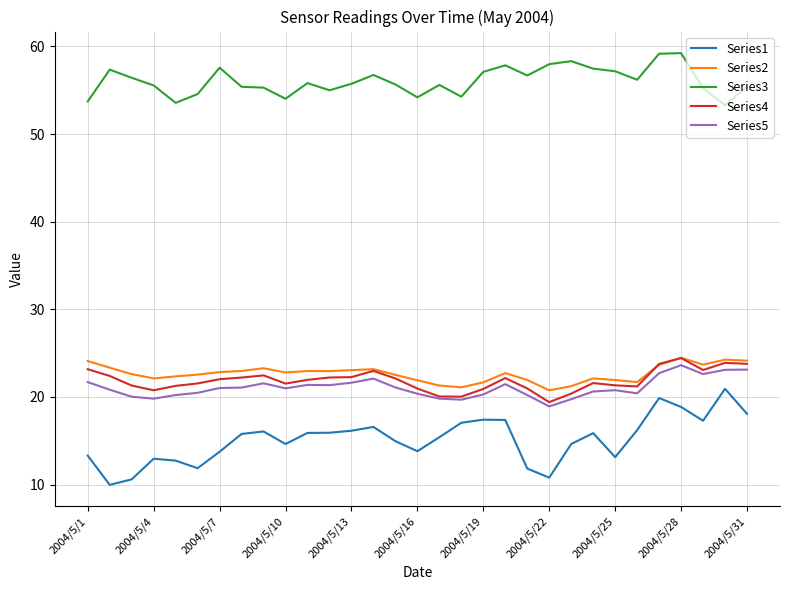

Which series has the largest total across all categories?

Series3